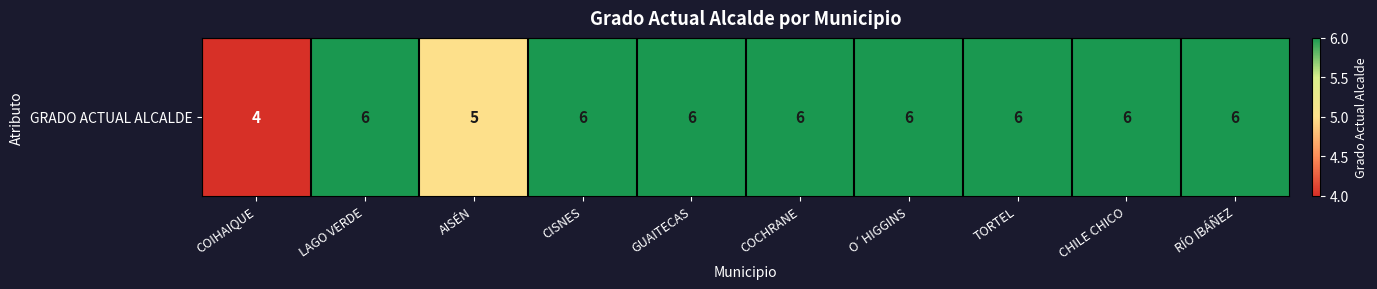

How many values are below 6?

2